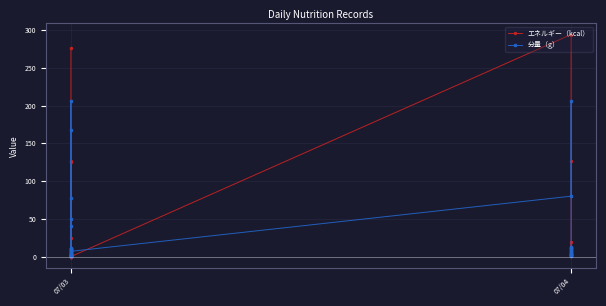

Between which two adjacent categories do エネルギー（kcal） and 分量（g） first intersect?

07/03 and 07/03